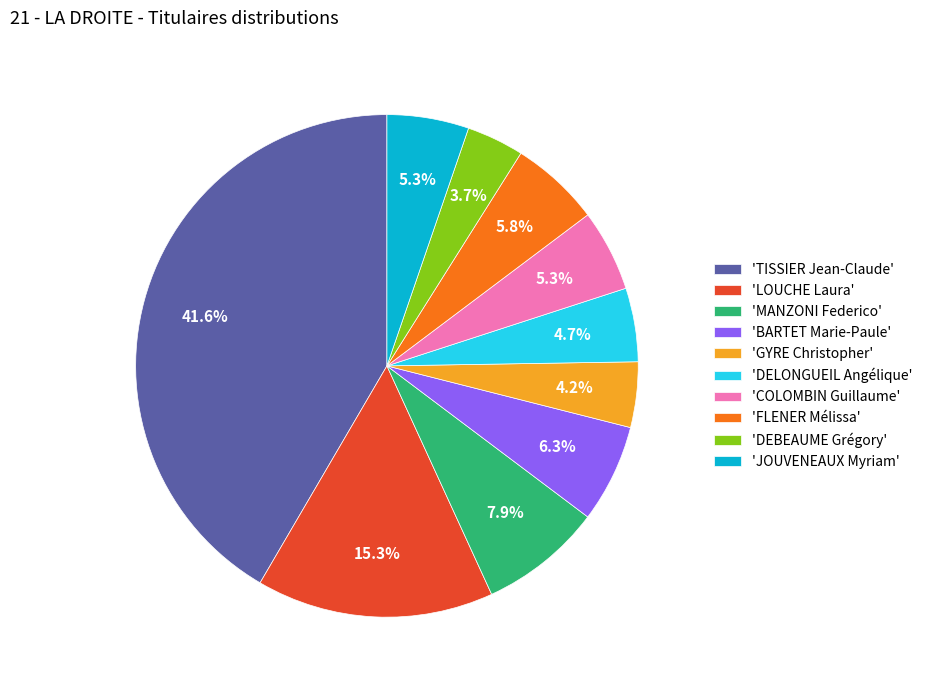

Is 'DEBEAUME Grégory' the majority of the pie?

No